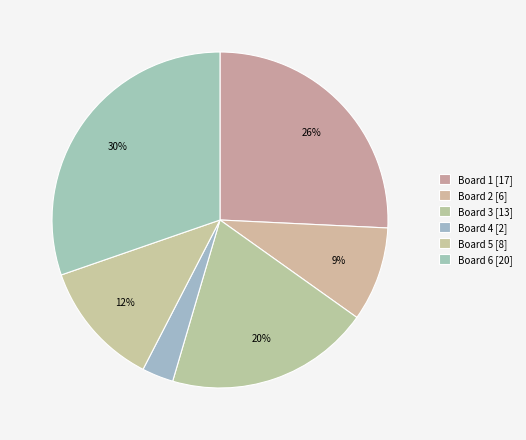

Combined, what portion of the pie is Board 3 and Board 5?

31.8%